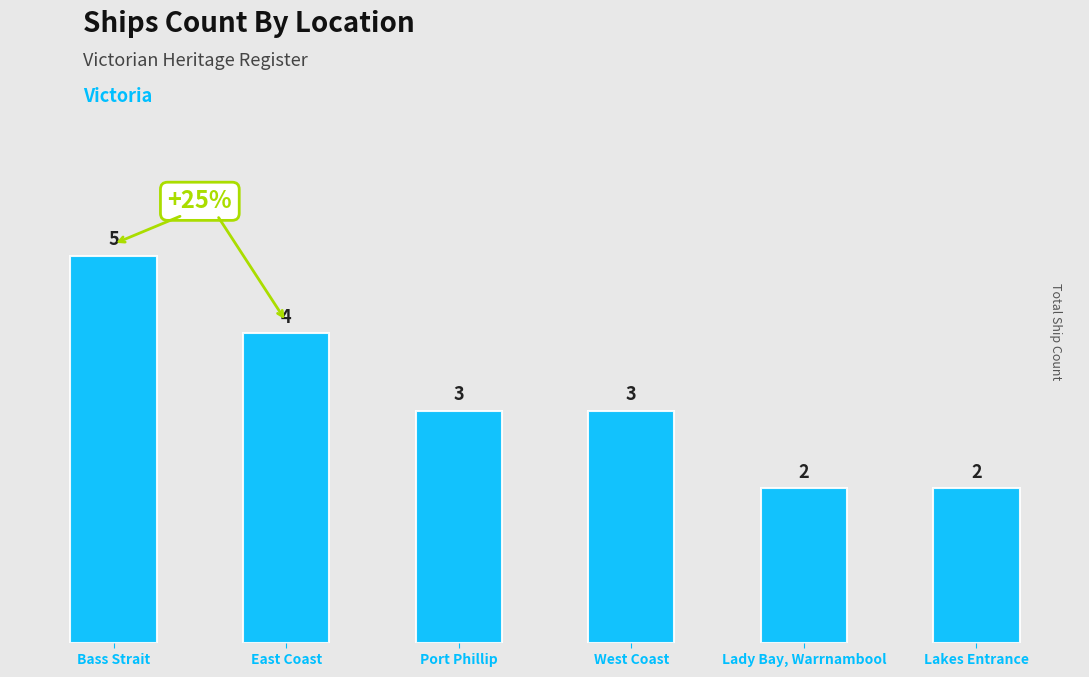

Reading right to left, list all the values displayed in this chart.

2	2	3	3	4	5